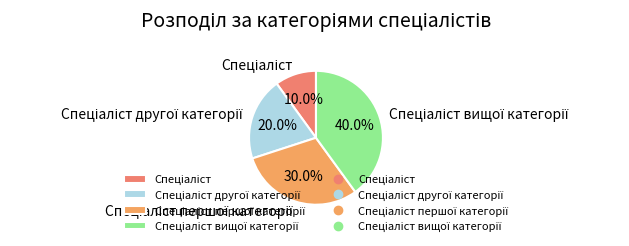

Is there any slice that represents more than half of the pie?

No